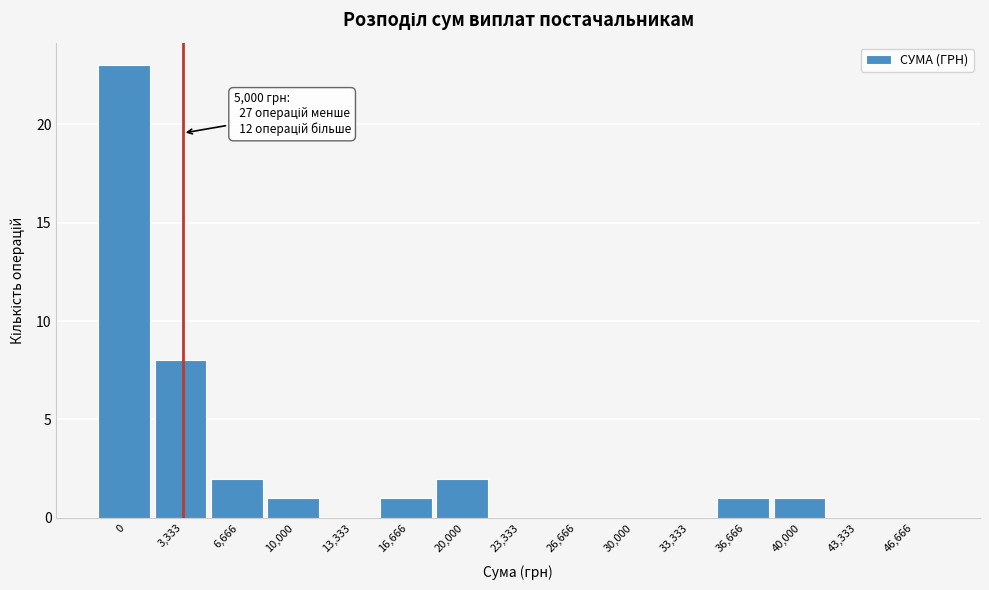

Reading left to right, transcribe all the data shown in this chart.

0=23	3,333=8	6,666=2	10,000=1	13,333=0	16,666=1	20,000=2	23,333=0	26,666=0	30,000=0	33,333=0	36,666=1	40,000=1	43,333=0	46,666=0